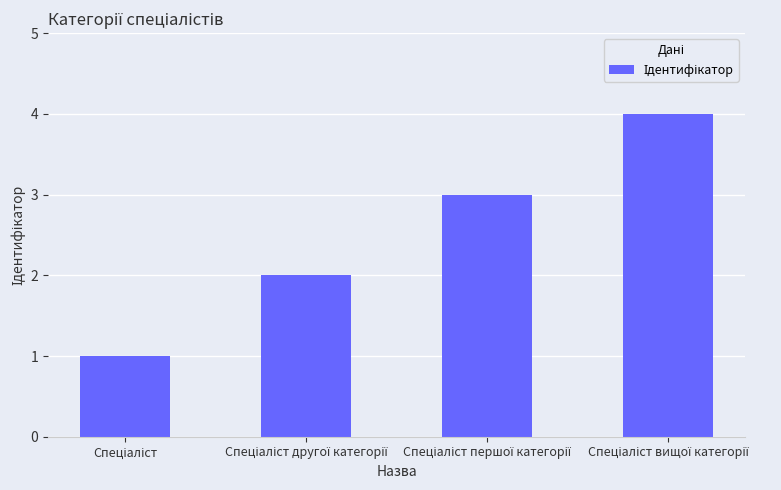

What is the sum of all values?

10